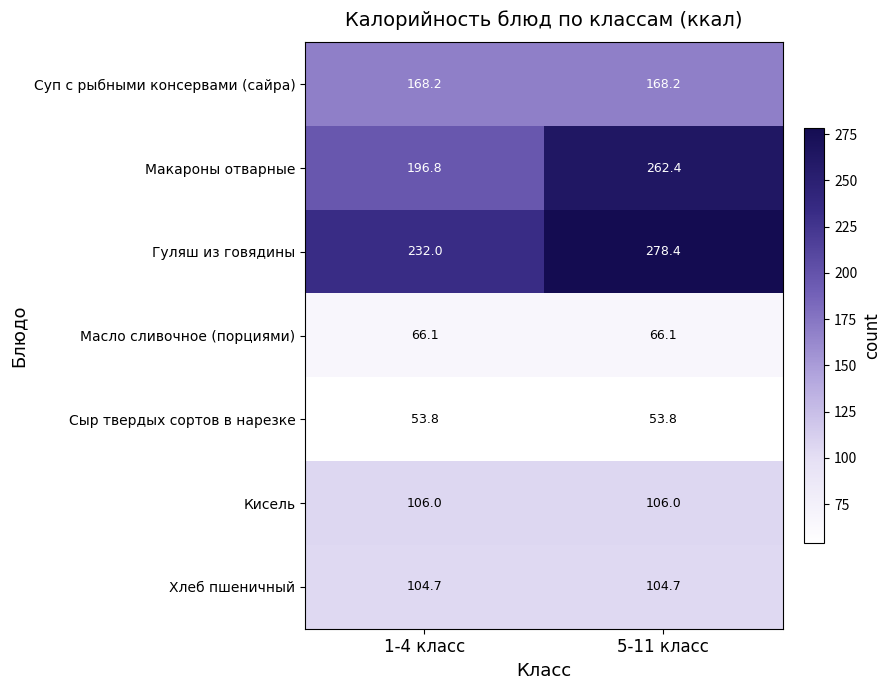

What is the difference between the highest and lowest values at 1-4 класс?

178.2